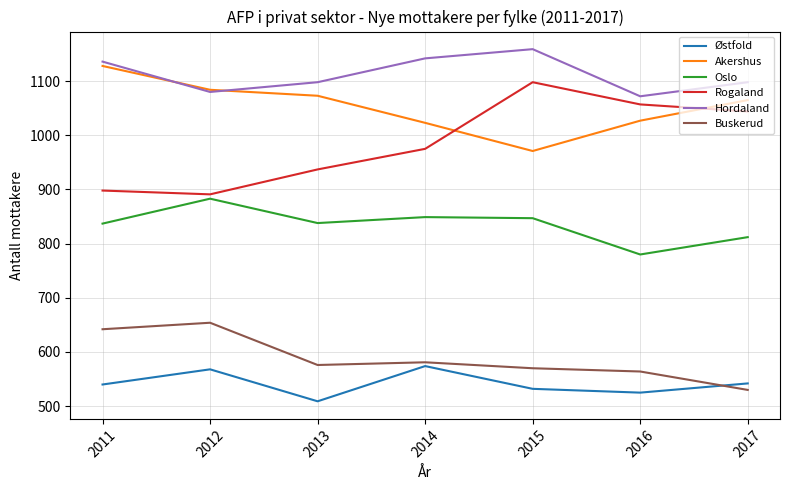

How many lines are shown in the chart?

6